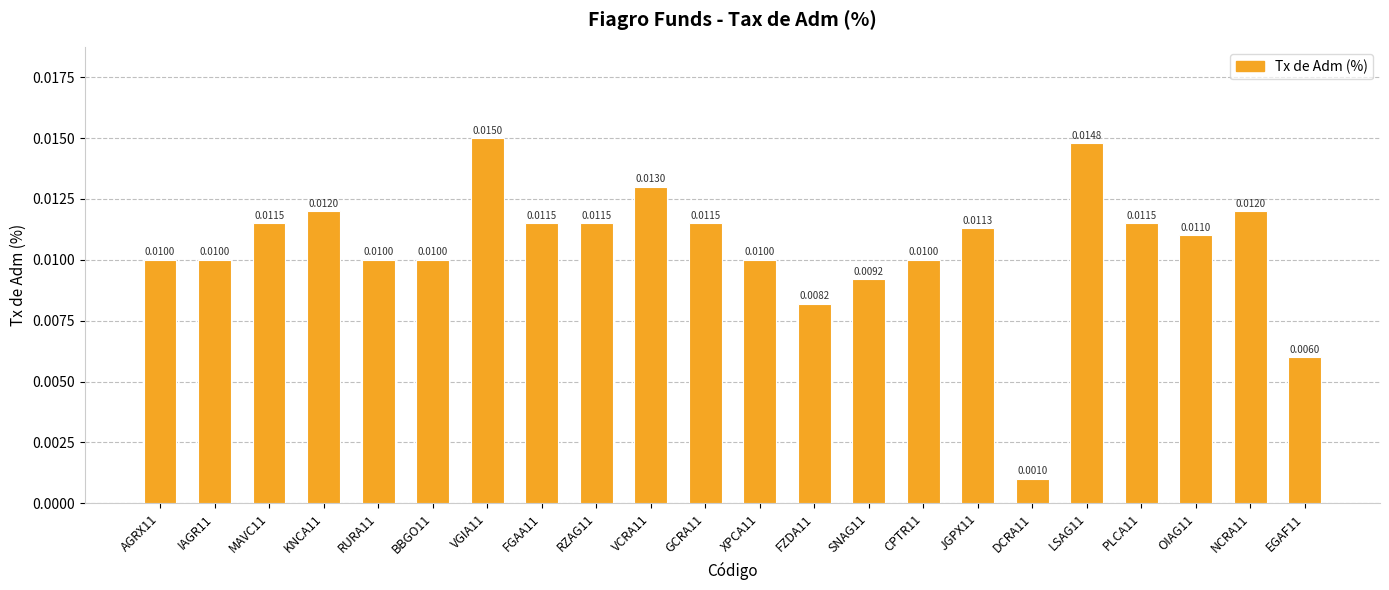

At which category does the chart reach its peak across all series?

VGIA11